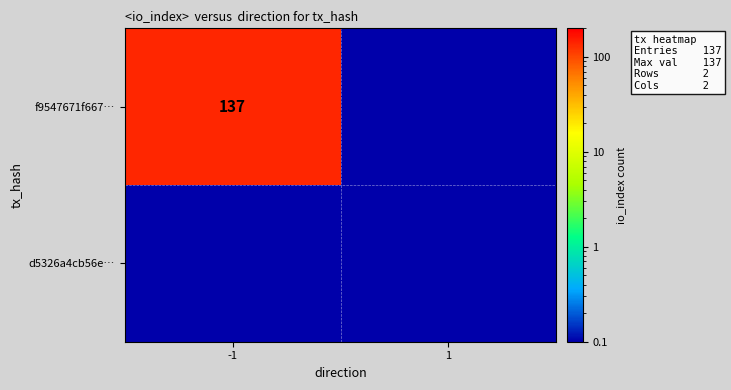

Rank the series by their maximum value, from lowest to highest.

d5326a4cb56e…, f9547671f667…